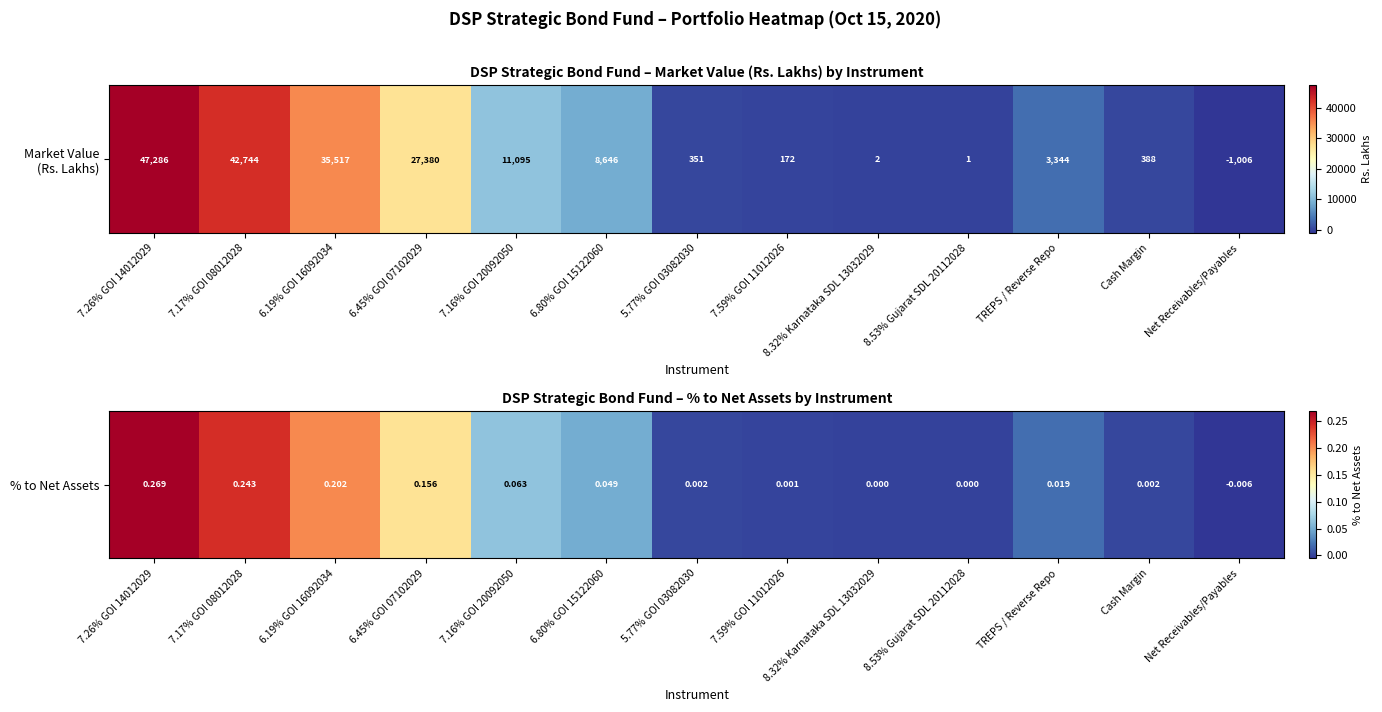

Reading left to right, transcribe all the data shown in this chart.

7.26% GOI 14012029=0.3	7.17% GOI 08012028=0.2	6.19% GOI 16092034=0.2	6.45% GOI 07102029=0.2	7.16% GOI 20092050=0.1	6.80% GOI 15122060=0.0	5.77% GOI 03082030=0.0	7.59% GOI 11012026=0.0	8.32% Karnataka SDL 13032029=0.0	8.53% Gujarat SDL 20112028=0.0	TREPS / Reverse Repo=0.0	Cash Margin=0.0	Net Receivables/Payables=-0.0